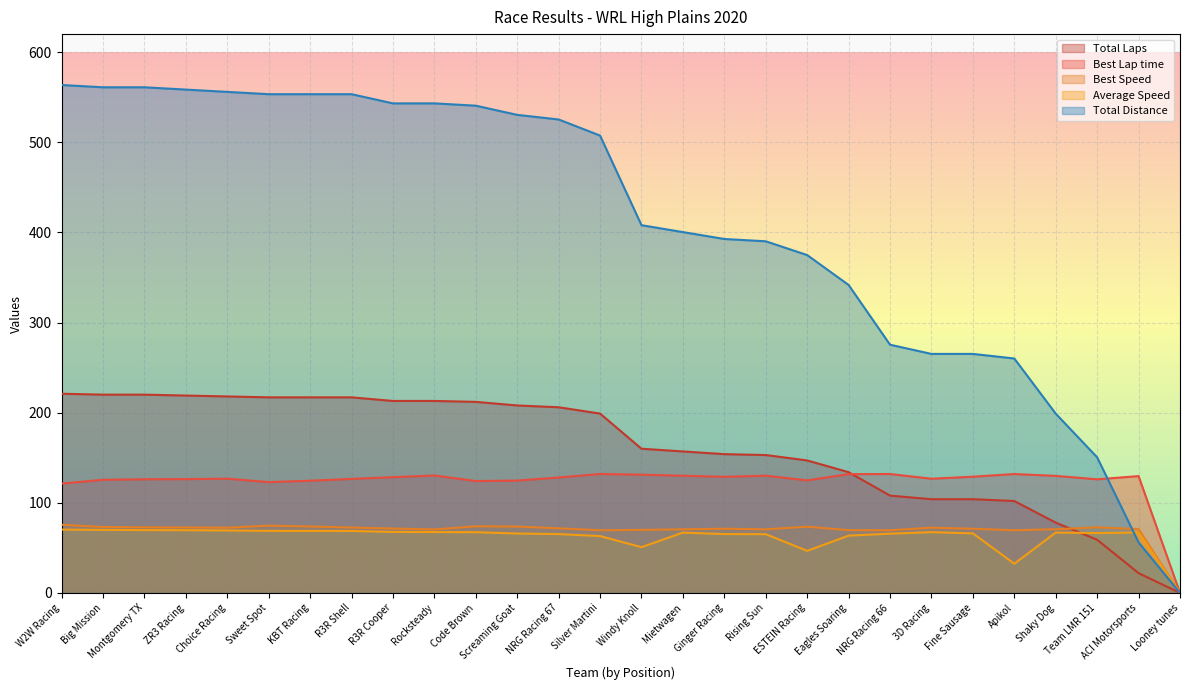

Is the value of Total Distance at Team LMR 151 greater than the value of Average Speed at Apikol?

Yes